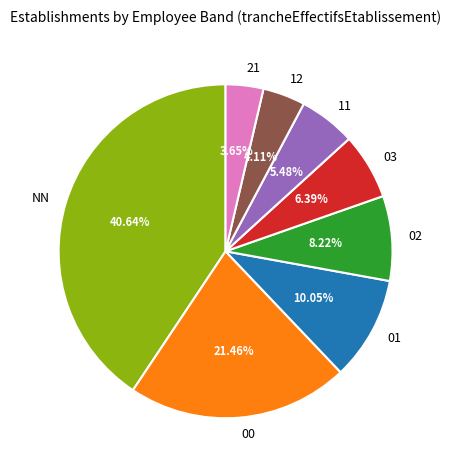

To the nearest percent, what is the difference between the NN and 21 slice percentages?

37%